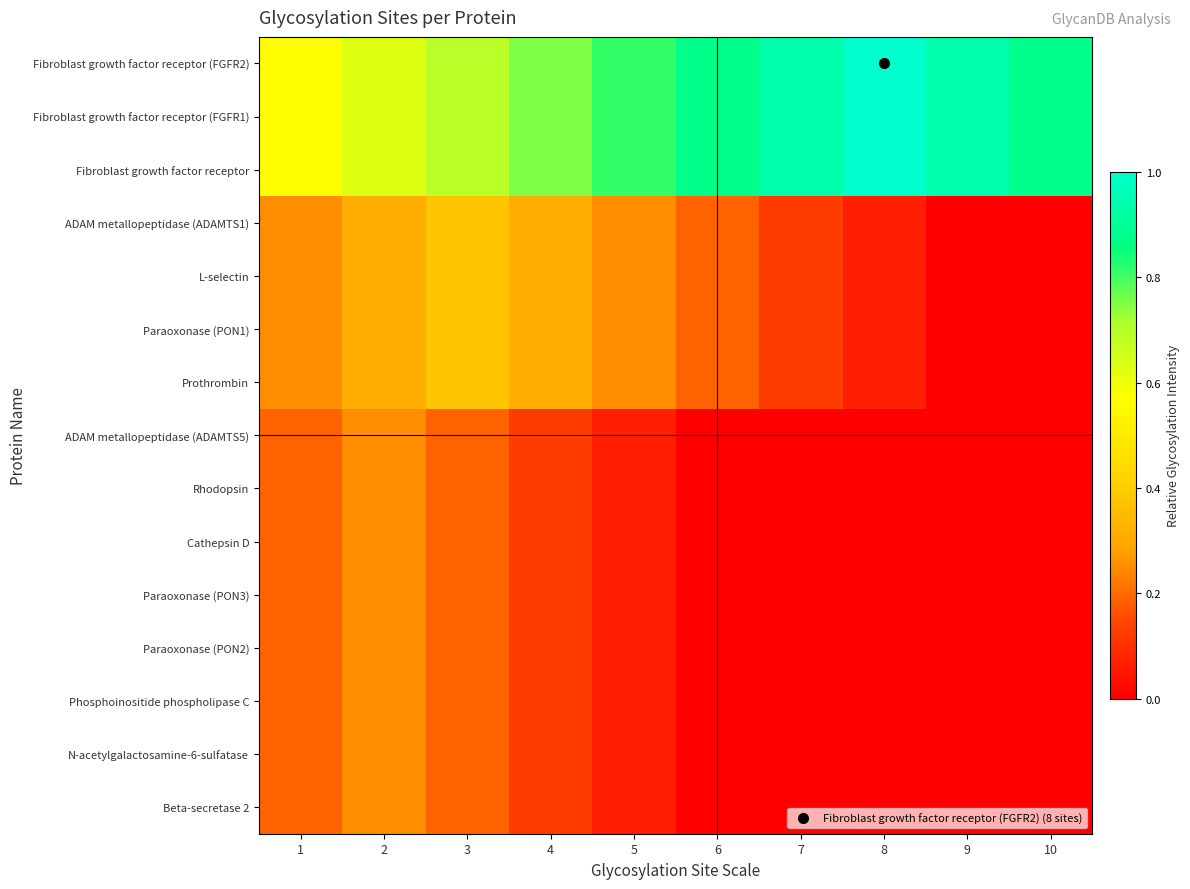

At 1, list the series in order from smallest to largest.

ADAM metallopeptidase (ADAMTS5), Rhodopsin, Cathepsin D, Paraoxonase (PON3), Paraoxonase (PON2), Phosphoinositide phospholipase C, N-acetylgalactosamine-6-sulfatase, Beta-secretase 2, ADAM metallopeptidase (ADAMTS1), L-selectin, Paraoxonase (PON1), Prothrombin, Fibroblast growth factor receptor (FGFR2), Fibroblast growth factor receptor (FGFR1), Fibroblast growth factor receptor